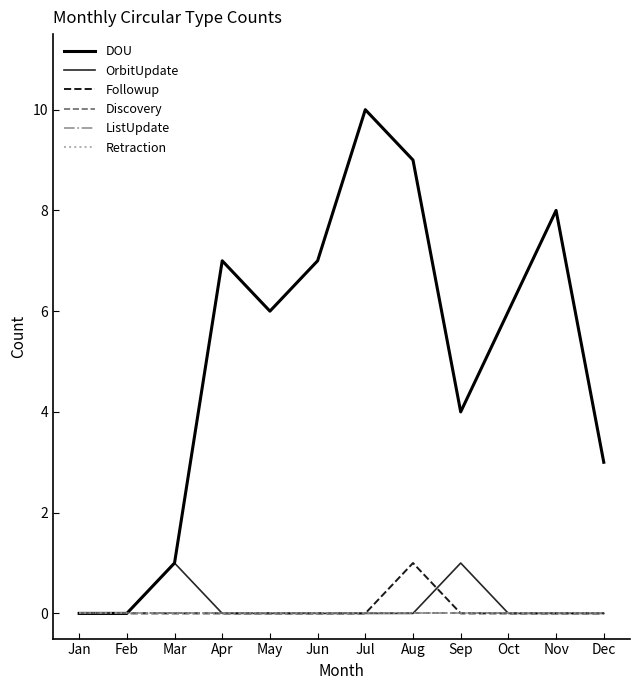

Does the chart display data point markers on the line(s)?

No